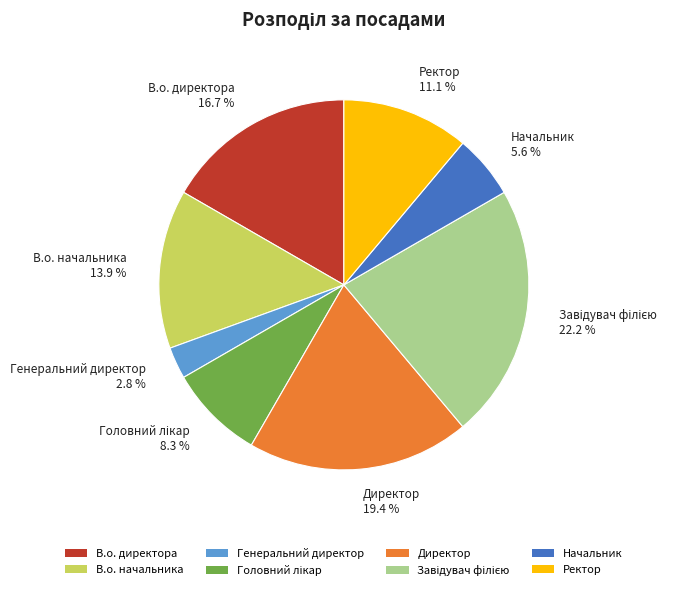

Which slice is the smallest?

Генеральний директор